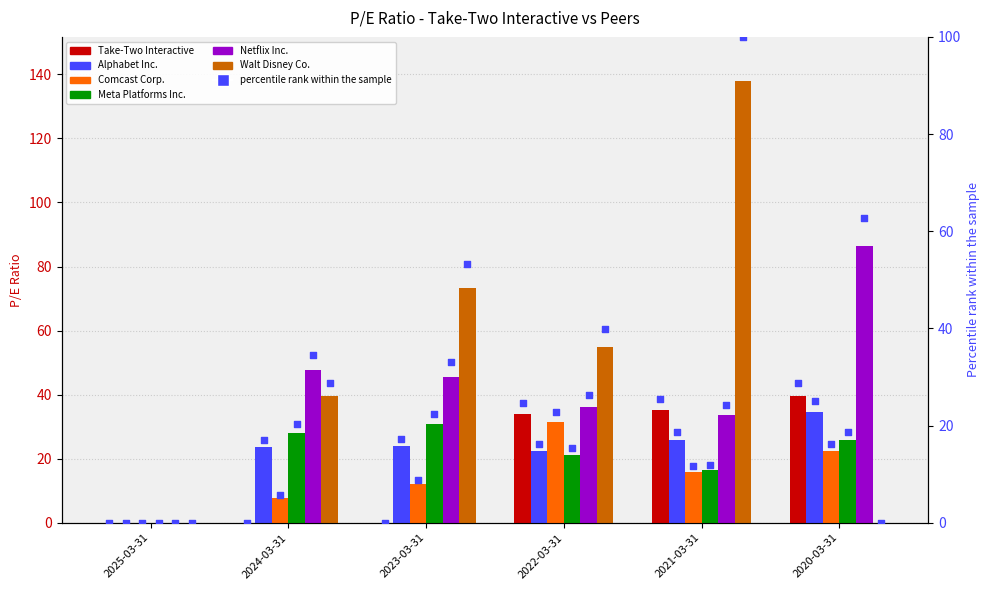

Which series has the largest total across all categories?

Walt Disney Co.